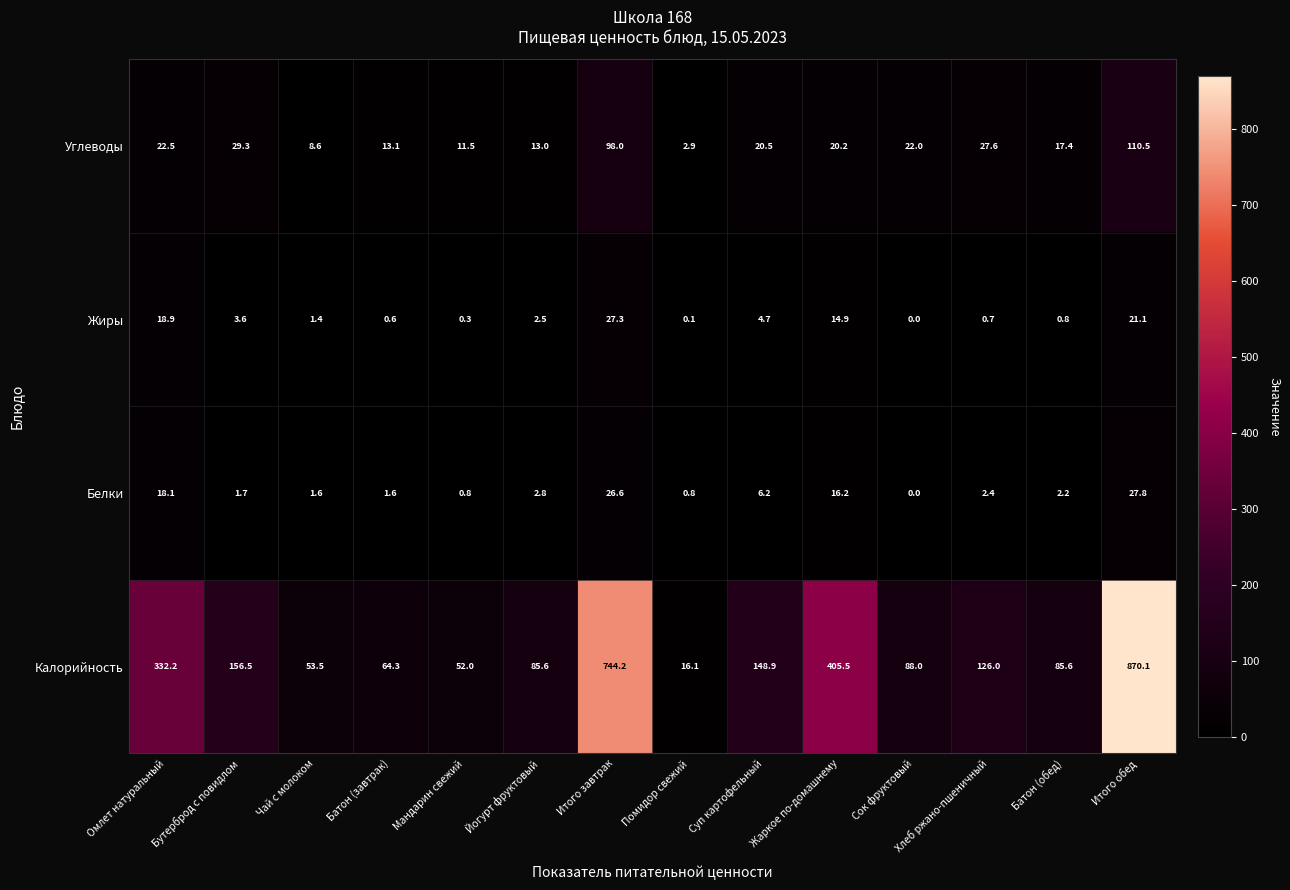

Which series changed the most between Бутерброд с повидлом and Йогурт фруктовый?

Калорийность